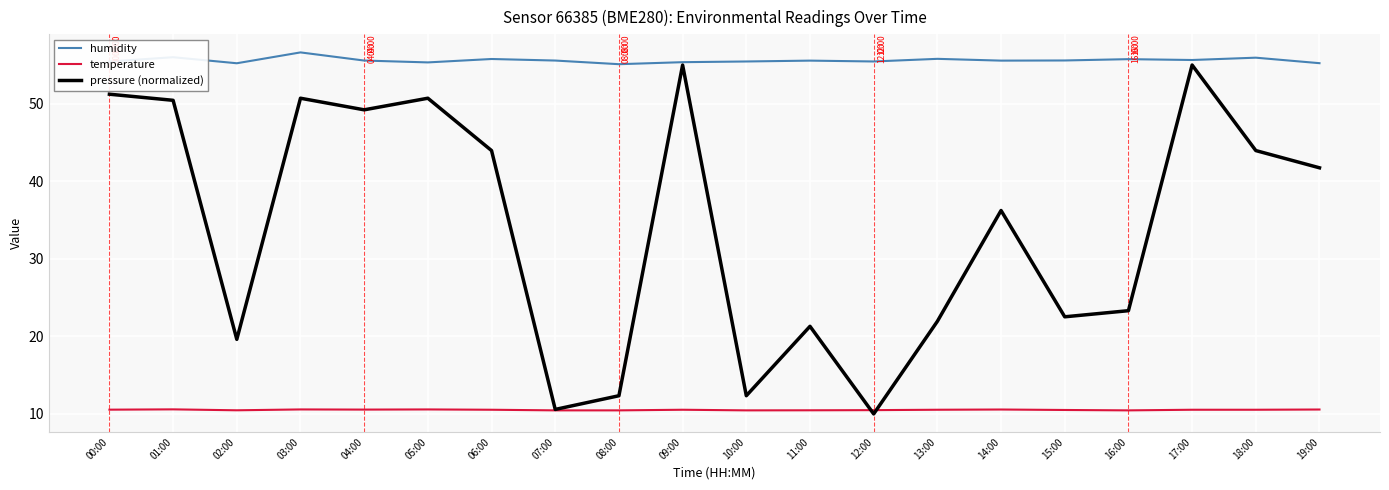

How many lines are shown in the chart?

3